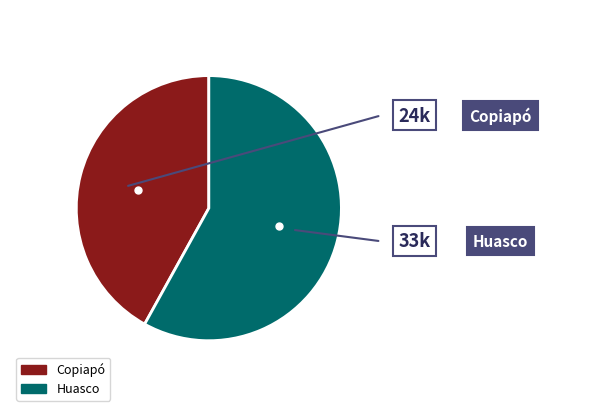

Which has a higher value, Huasco or Copiapó?

Huasco